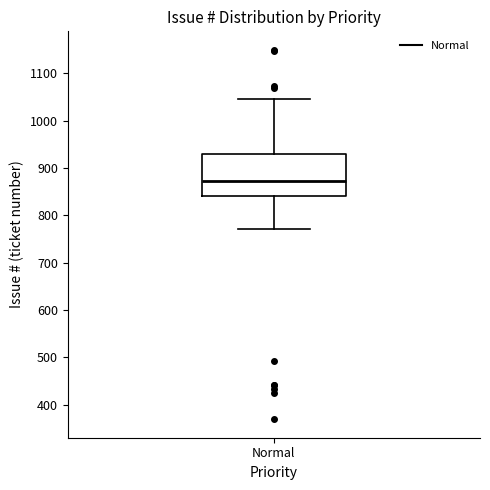

Transcribe this box plot: give where the median line is, the range the box spans, and where the two whiskers end, as read against the y-axis. The values are not printed on the chart, so give them approximately, as read against the axis.

median 870, box 840 to 930, whiskers 770 to 1050